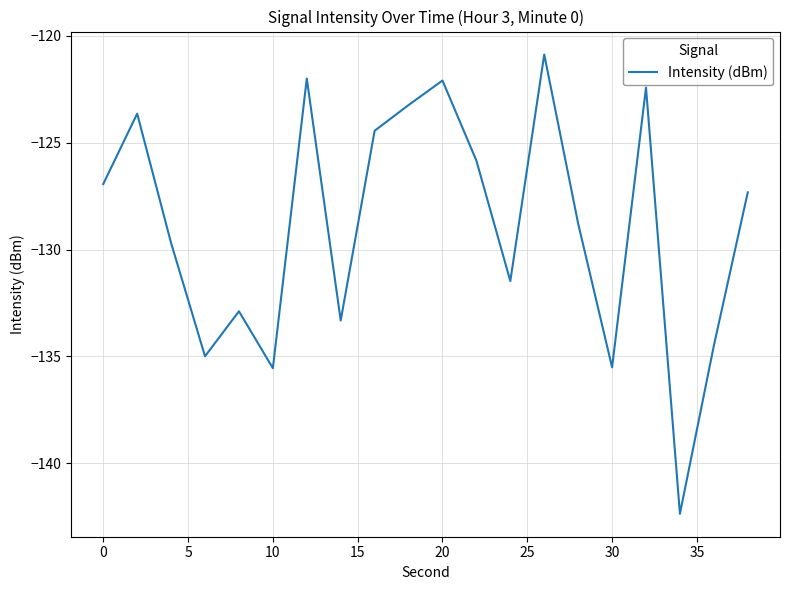

What is the smallest value displayed?

-142.4